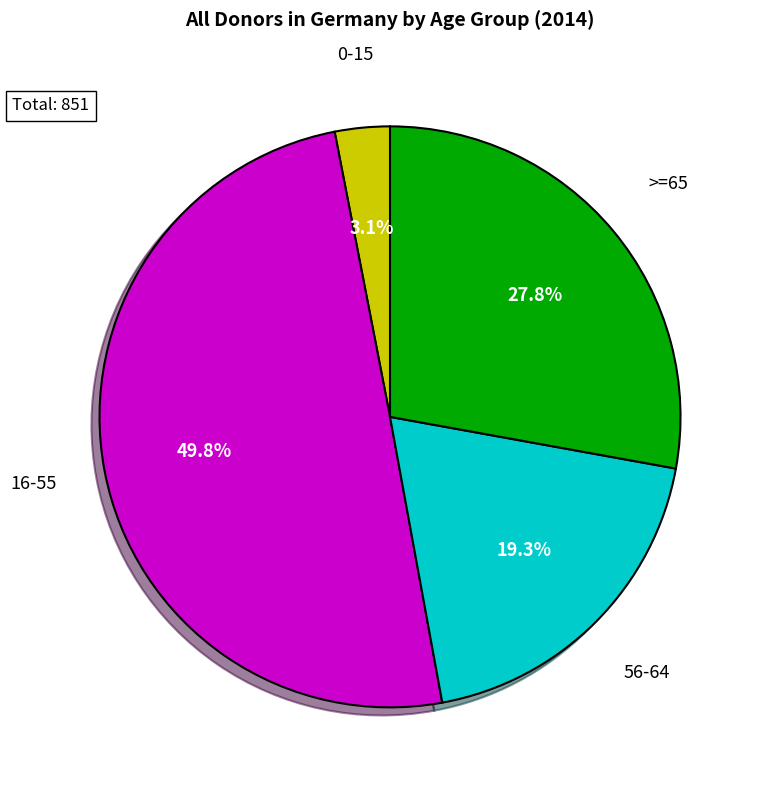

Which slice is the smallest?

0-15